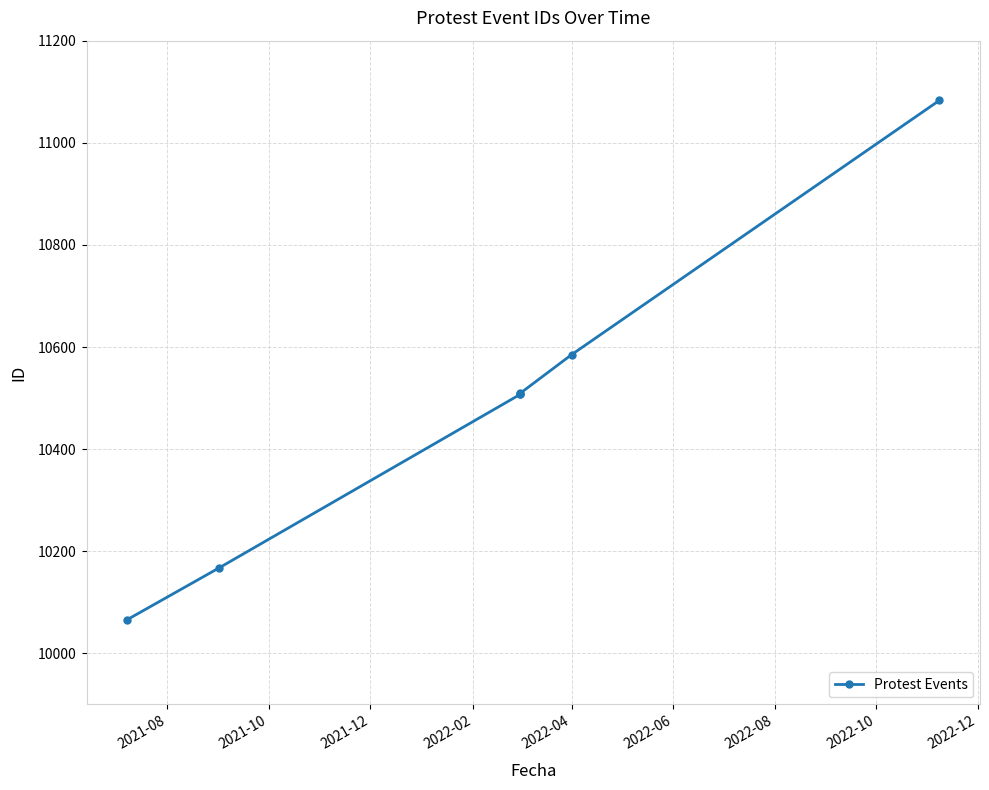

The value at 2022-02 is 10508. True or false?

True